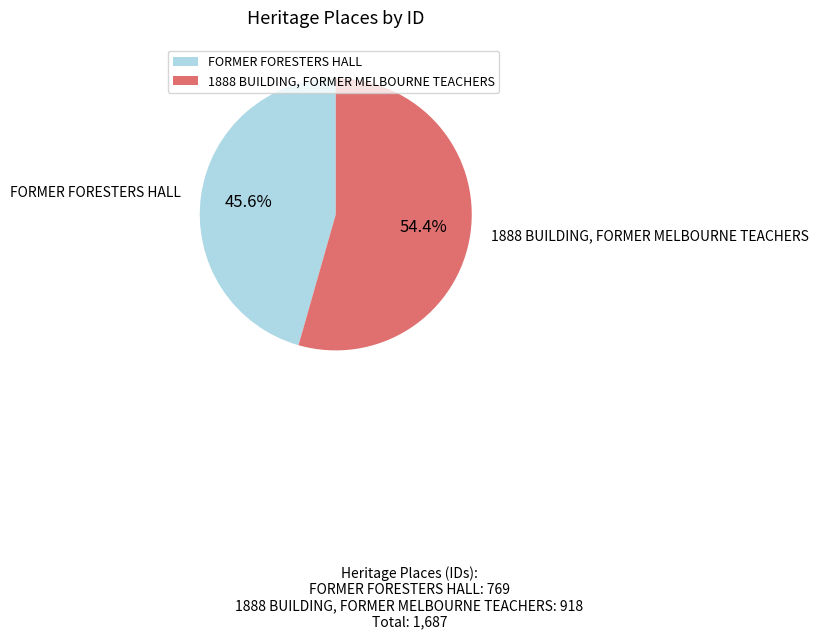

To the nearest percent, what percentage of the pie is 1888 BUILDING, FORMER MELBOURNE TEACHERS?

54%